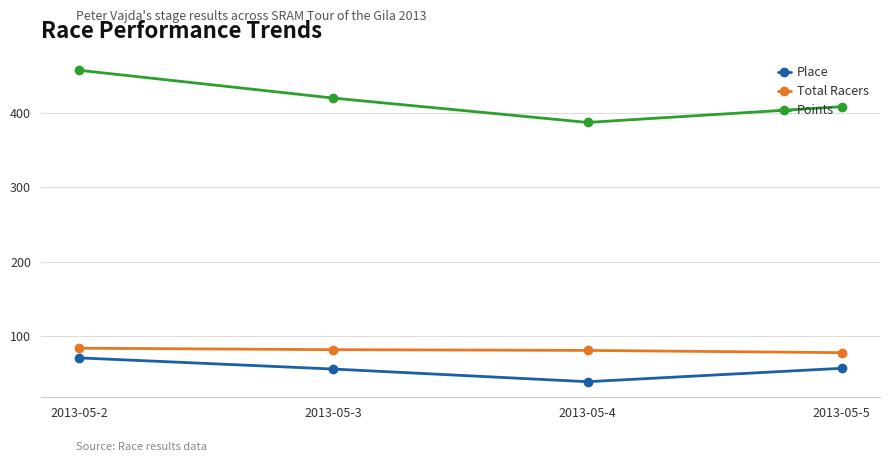

True or false: Place has a value of 71.0 at 2013-05-2.

True